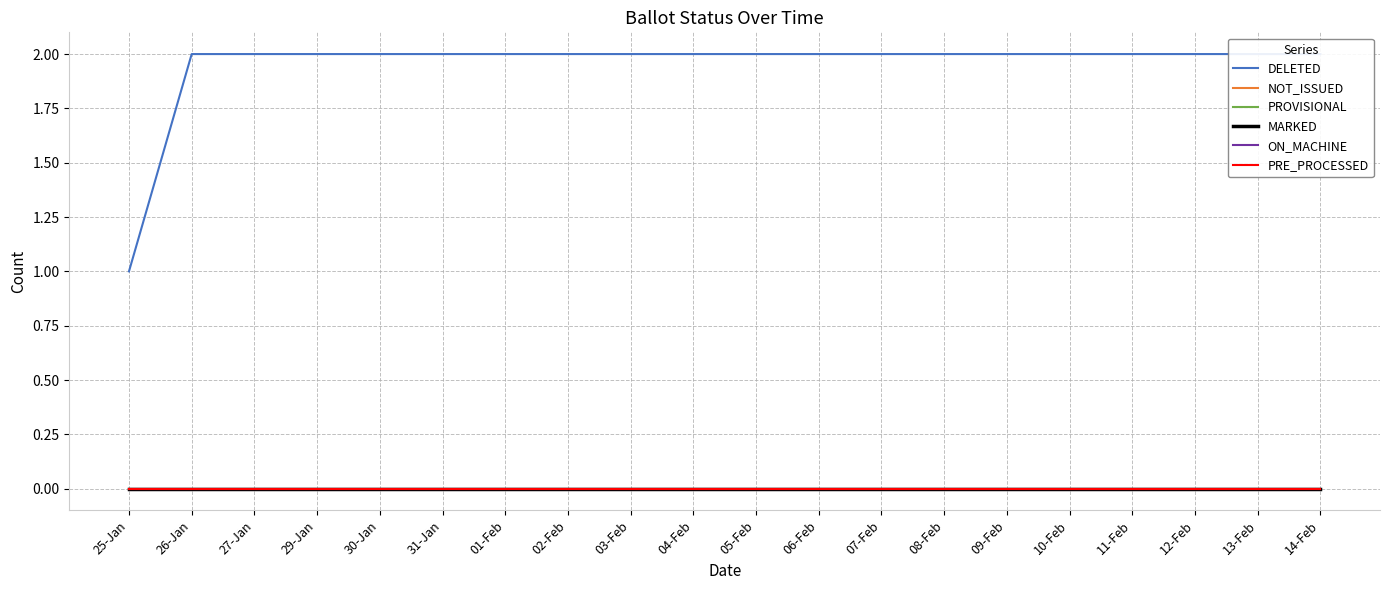

Reading right to left, what are all the values shown in this chart?

DELETED: 14-Feb=2	13-Feb=2	12-Feb=2	11-Feb=2	10-Feb=2	09-Feb=2	08-Feb=2	07-Feb=2	06-Feb=2	05-Feb=2	04-Feb=2	03-Feb=2	02-Feb=2	01-Feb=2	31-Jan=2	30-Jan=2	29-Jan=2	27-Jan=2	26-Jan=2	25-Jan=1
NOT_ISSUED: 14-Feb=0	13-Feb=0	12-Feb=0	11-Feb=0	10-Feb=0	09-Feb=0	08-Feb=0	07-Feb=0	06-Feb=0	05-Feb=0	04-Feb=0	03-Feb=0	02-Feb=0	01-Feb=0	31-Jan=0	30-Jan=0	29-Jan=0	27-Jan=0	26-Jan=0	25-Jan=0
PROVISIONAL: 14-Feb=0	13-Feb=0	12-Feb=0	11-Feb=0	10-Feb=0	09-Feb=0	08-Feb=0	07-Feb=0	06-Feb=0	05-Feb=0	04-Feb=0	03-Feb=0	02-Feb=0	01-Feb=0	31-Jan=0	30-Jan=0	29-Jan=0	27-Jan=0	26-Jan=0	25-Jan=0
MARKED: 14-Feb=0	13-Feb=0	12-Feb=0	11-Feb=0	10-Feb=0	09-Feb=0	08-Feb=0	07-Feb=0	06-Feb=0	05-Feb=0	04-Feb=0	03-Feb=0	02-Feb=0	01-Feb=0	31-Jan=0	30-Jan=0	29-Jan=0	27-Jan=0	26-Jan=0	25-Jan=0
ON_MACHINE: 14-Feb=0	13-Feb=0	12-Feb=0	11-Feb=0	10-Feb=0	09-Feb=0	08-Feb=0	07-Feb=0	06-Feb=0	05-Feb=0	04-Feb=0	03-Feb=0	02-Feb=0	01-Feb=0	31-Jan=0	30-Jan=0	29-Jan=0	27-Jan=0	26-Jan=0	25-Jan=0
PRE_PROCESSED: 14-Feb=0	13-Feb=0	12-Feb=0	11-Feb=0	10-Feb=0	09-Feb=0	08-Feb=0	07-Feb=0	06-Feb=0	05-Feb=0	04-Feb=0	03-Feb=0	02-Feb=0	01-Feb=0	31-Jan=0	30-Jan=0	29-Jan=0	27-Jan=0	26-Jan=0	25-Jan=0